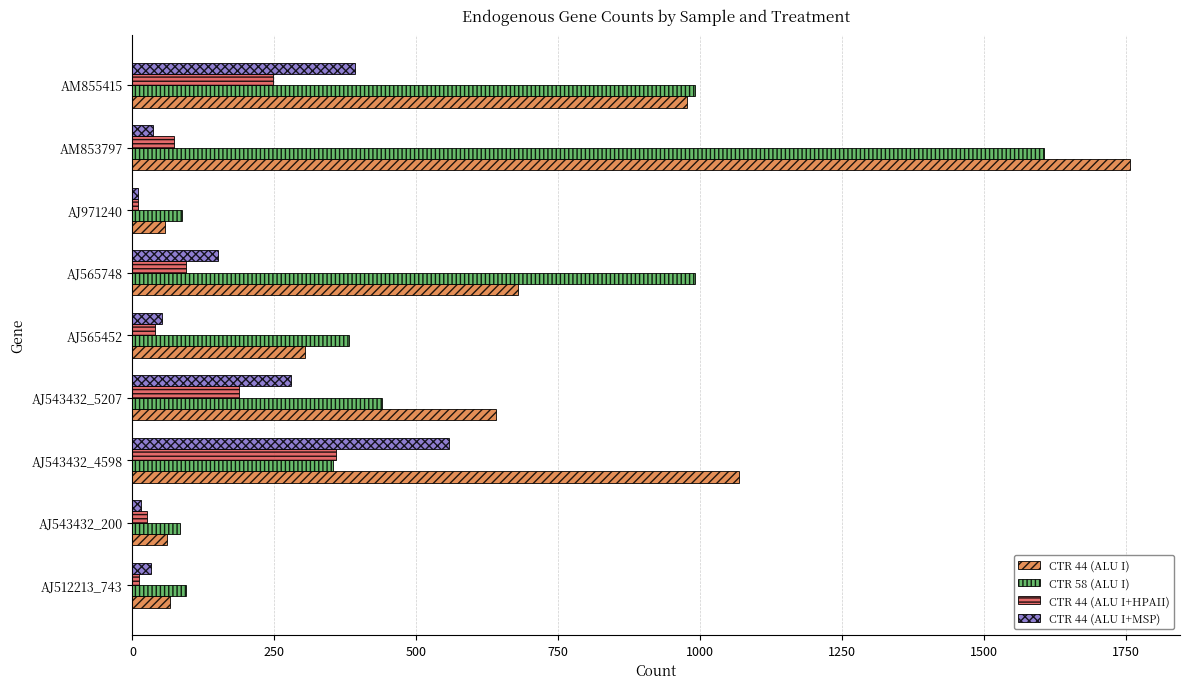

What is the total value across all series at AM855415?

2611